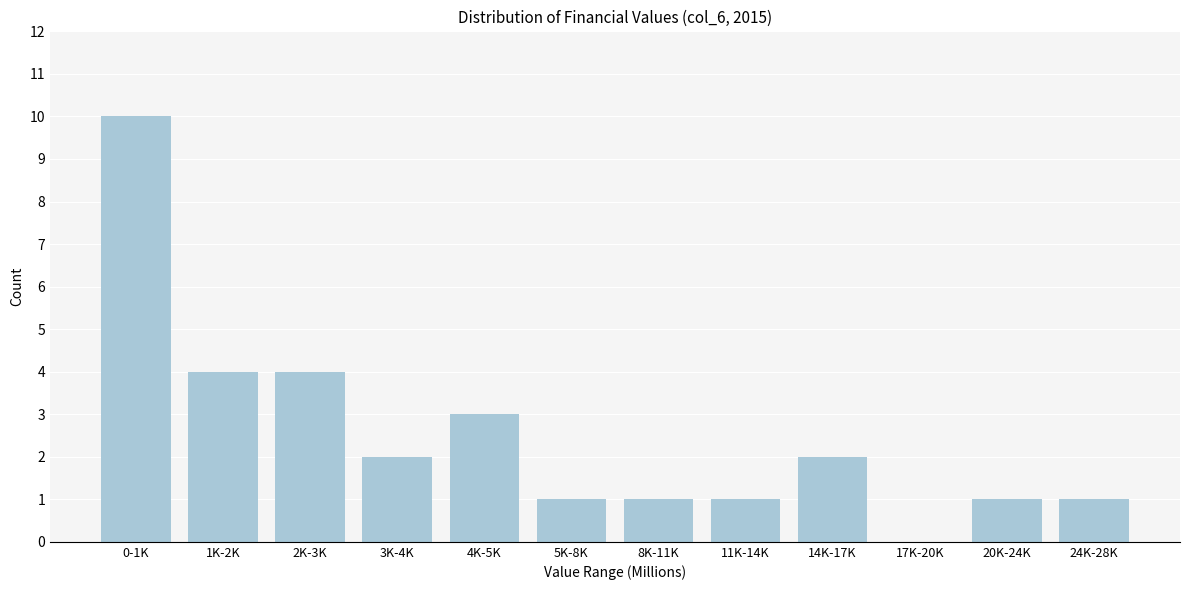

Reading left to right, what are all the values shown in this chart?

0-1K=10	1K-2K=4	2K-3K=4	3K-4K=2	4K-5K=3	5K-8K=1	8K-11K=1	11K-14K=1	14K-17K=2	17K-20K=0	20K-24K=1	24K-28K=1